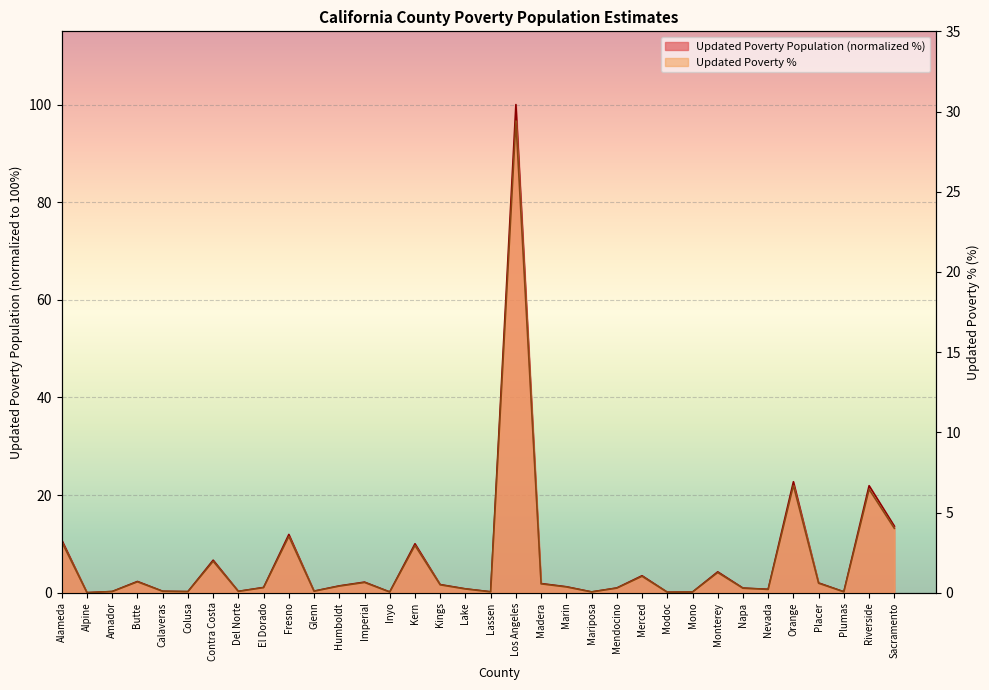

What position from the right is Los Angeles?

16